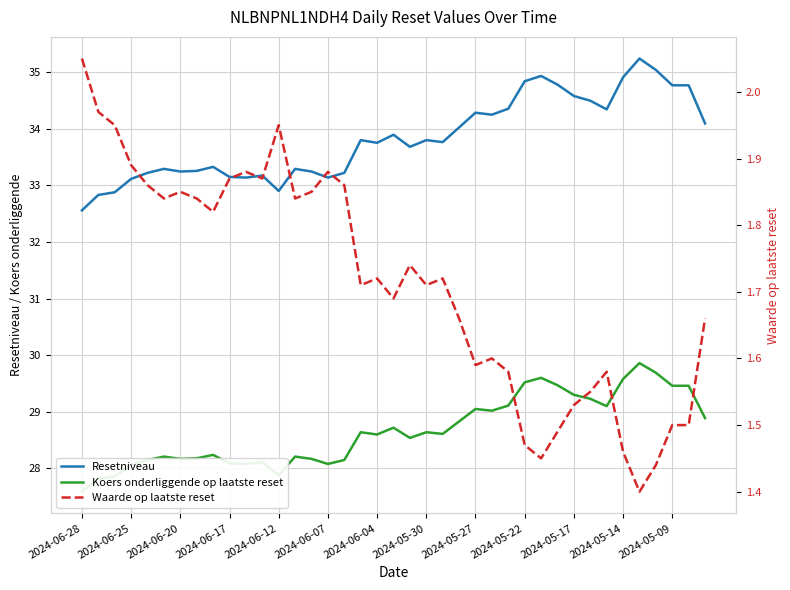

At how many categories does at least one series exceed 8?

39